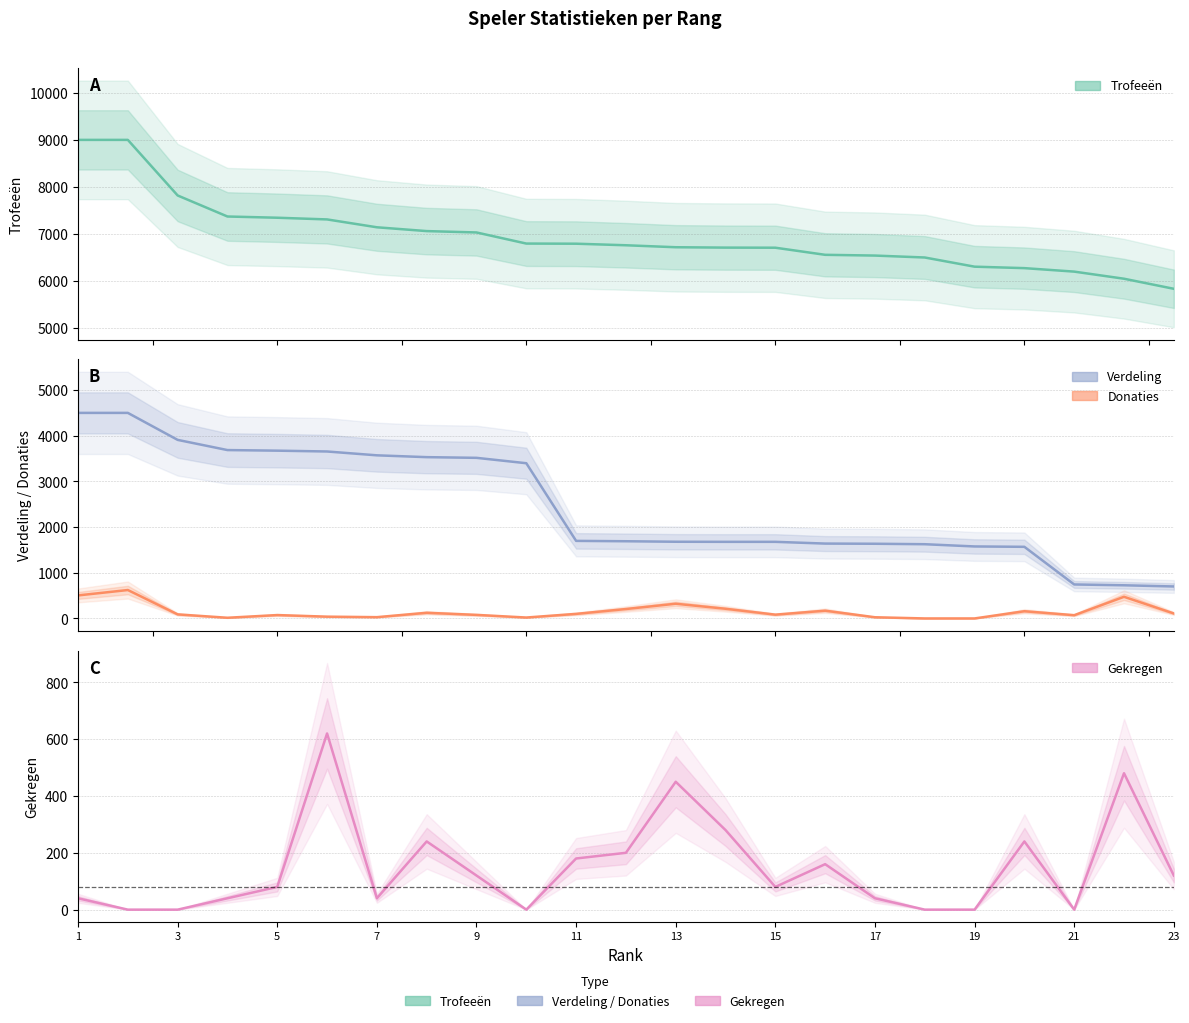

How many values in Donaties are above zero?

21